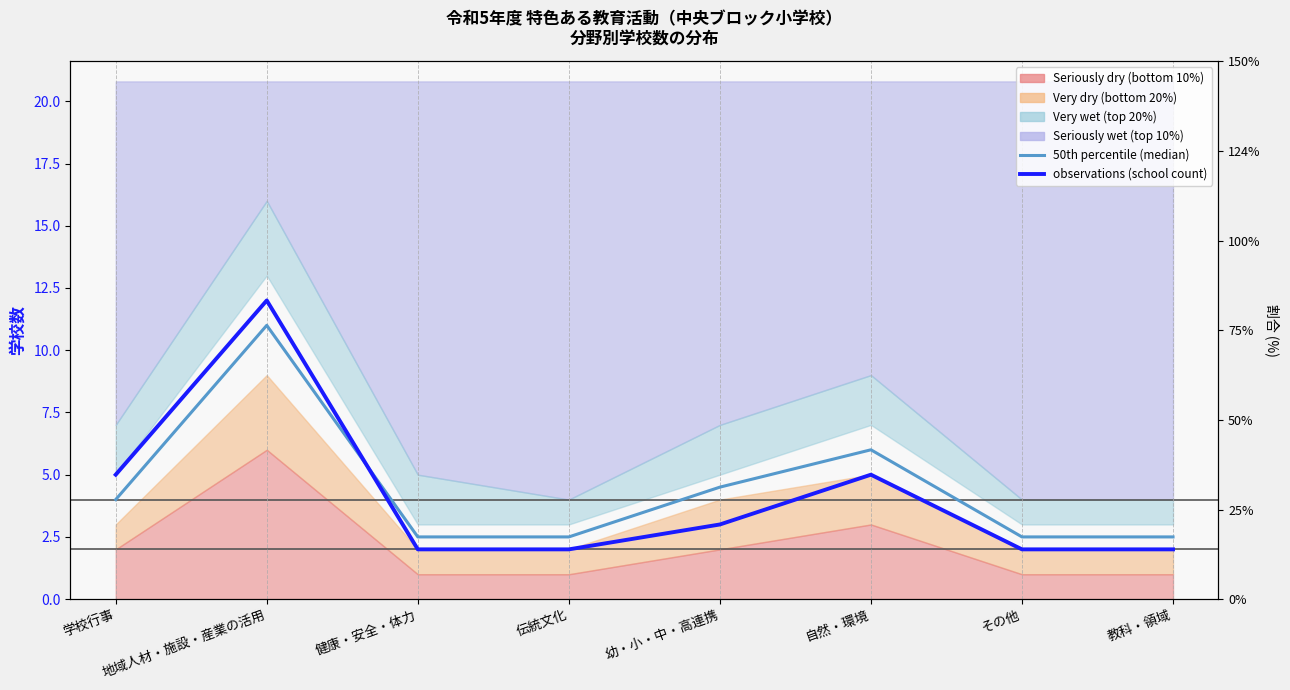

Where does the 50th percentile (median) series first go above 4?

地域人材・施設・産業の活用